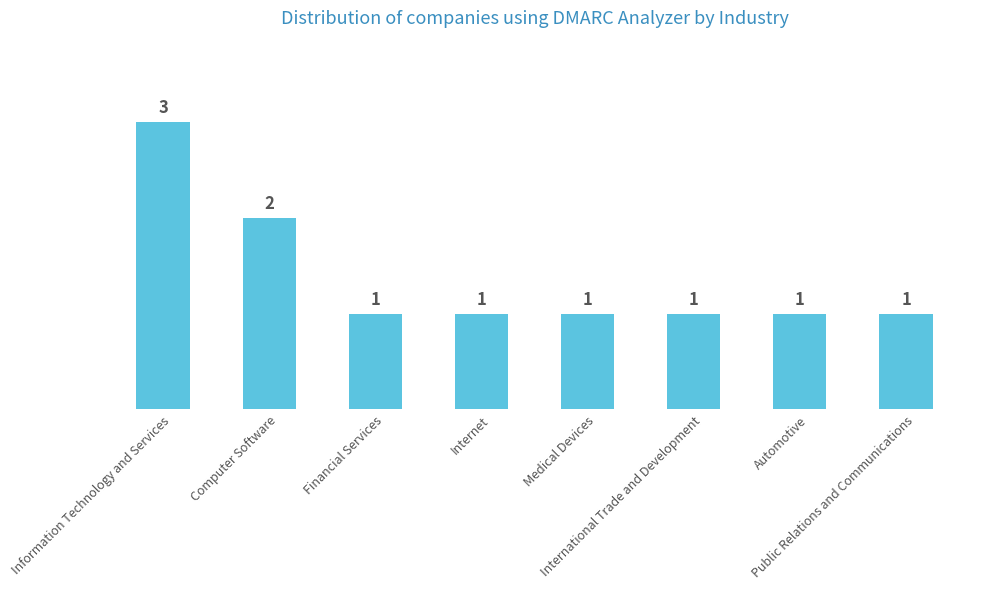

What is the sum of all values?

11